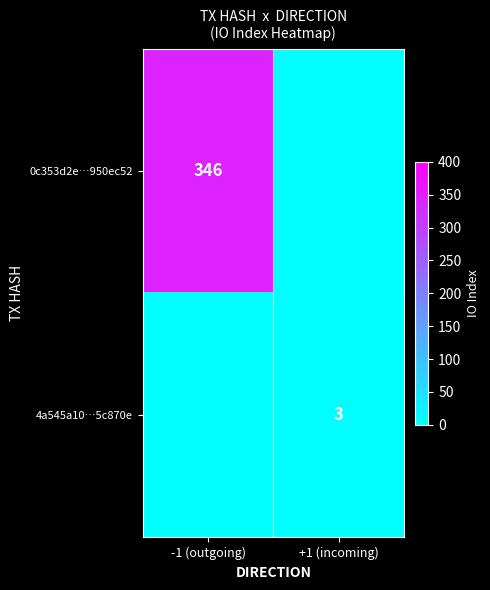

The 4a545a10…5c870e series shows 3 at +1 (incoming). True or false?

True